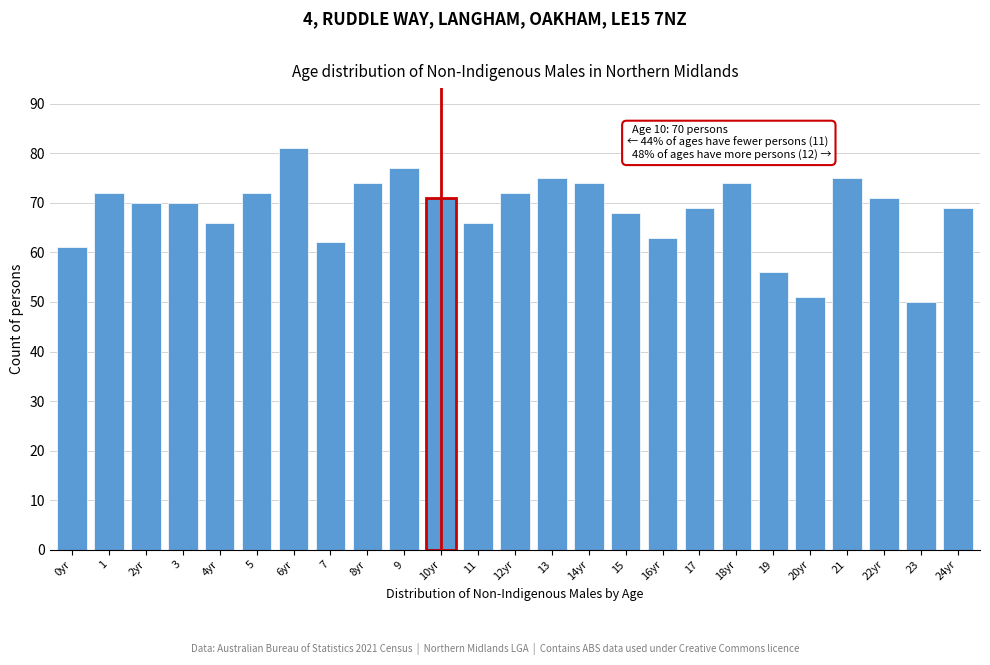

Reading left to right, what are all the values shown in this chart?

61	72	70	70	66	72	81	62	74	77	71	66	72	75	74	68	63	69	74	56	51	75	71	50	69